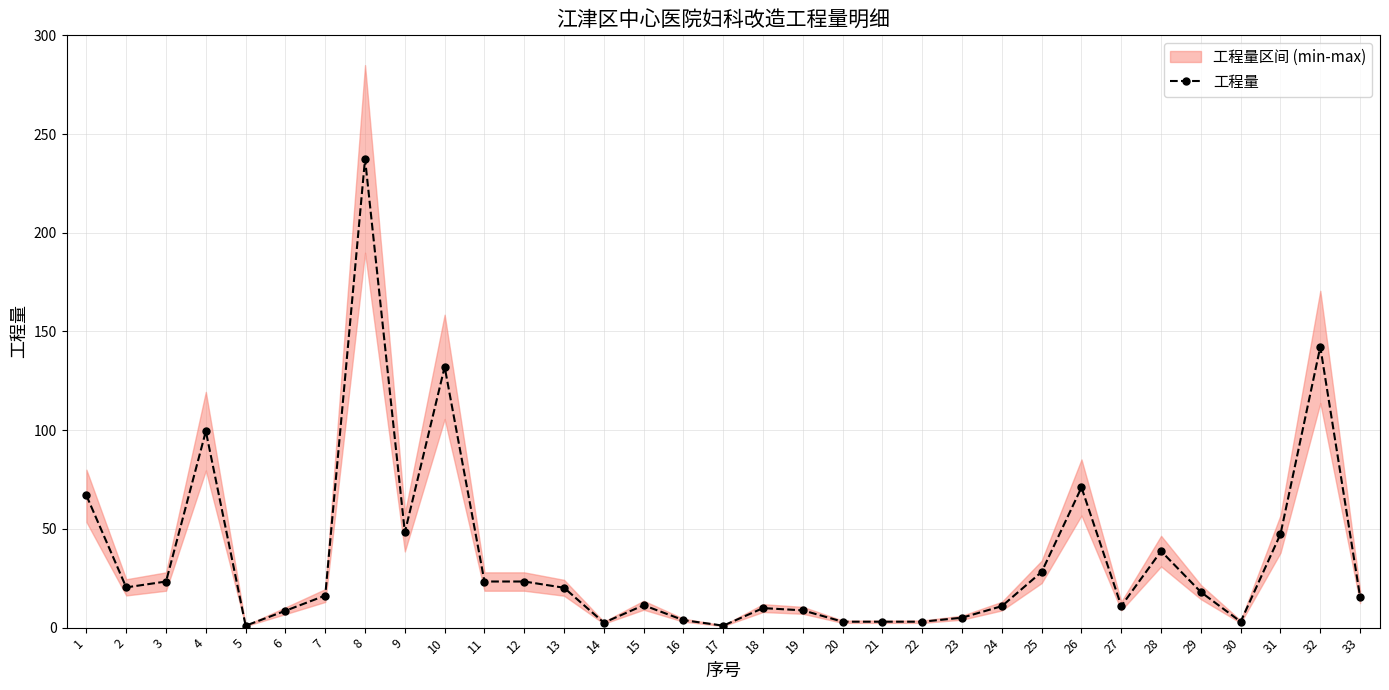

List the labels in order of value, smallest first.

5, 17, 14, 20, 21, 22, 30, 16, 23, 6, 19, 18, 24, 27, 15, 33, 7, 29, 13, 2, 3, 11, 12, 25, 28, 31, 9, 1, 26, 4, 10, 32, 8